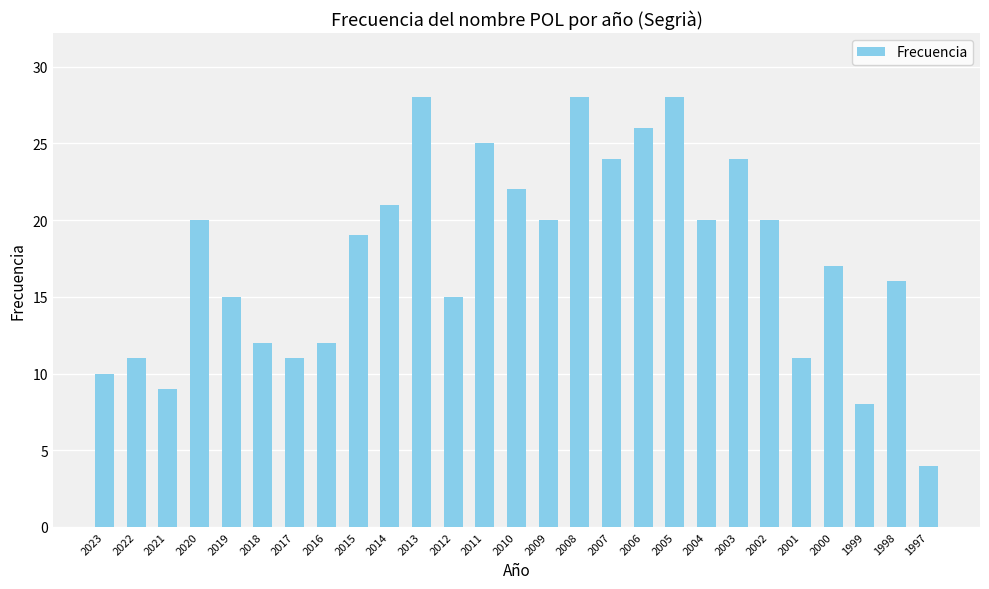

How many data points are less than 19?

13